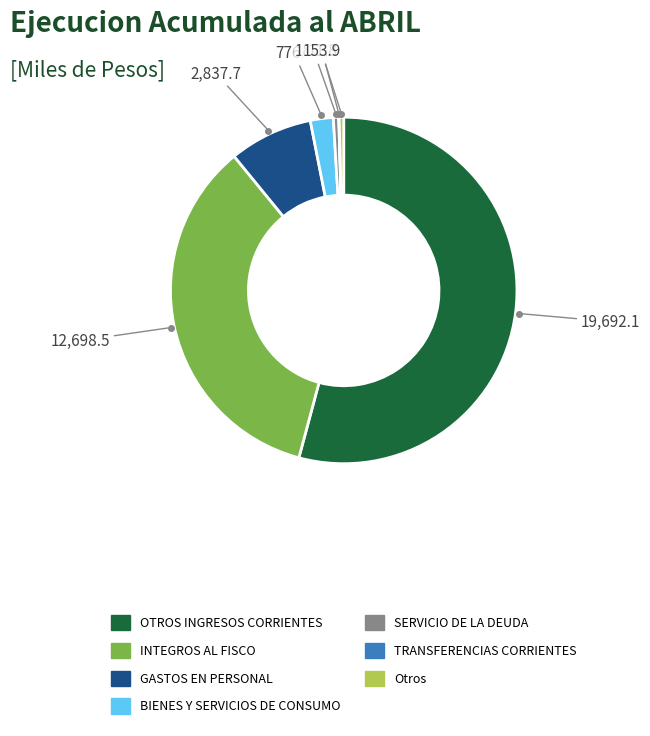

Is there any slice that represents more than half of the pie?

Yes